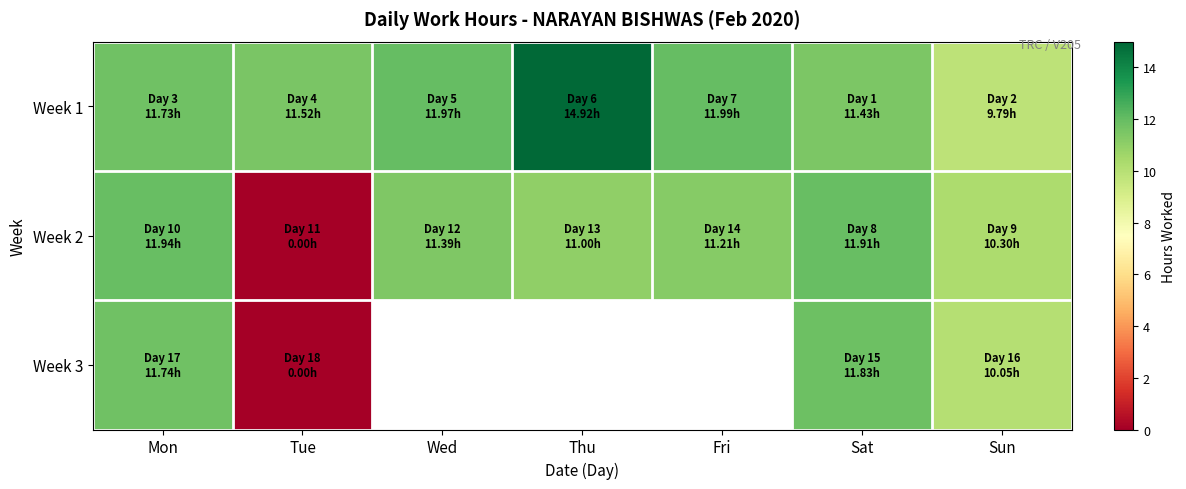

Which series has the widest spread of values?

Week 2